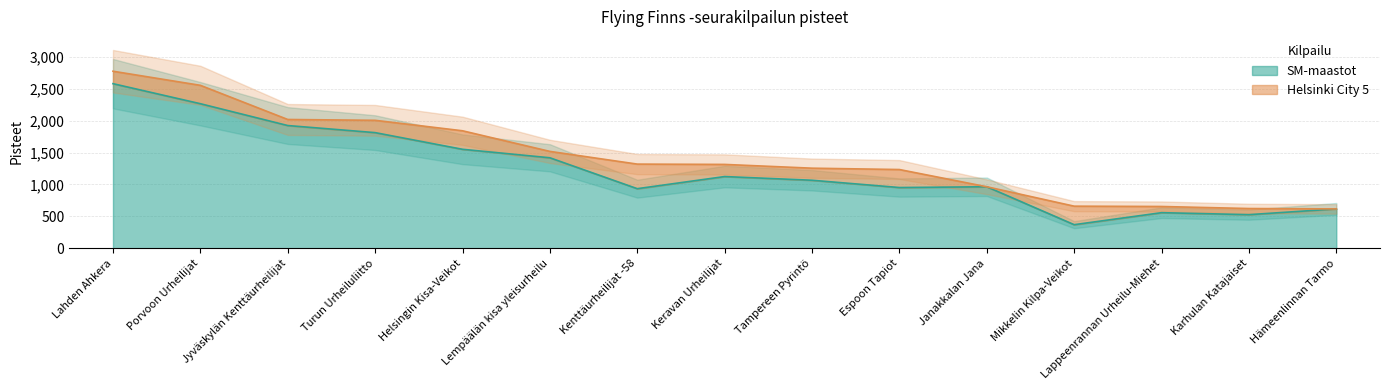

True or false: the data shows 1732 at Tampereen Pyrintö.

False